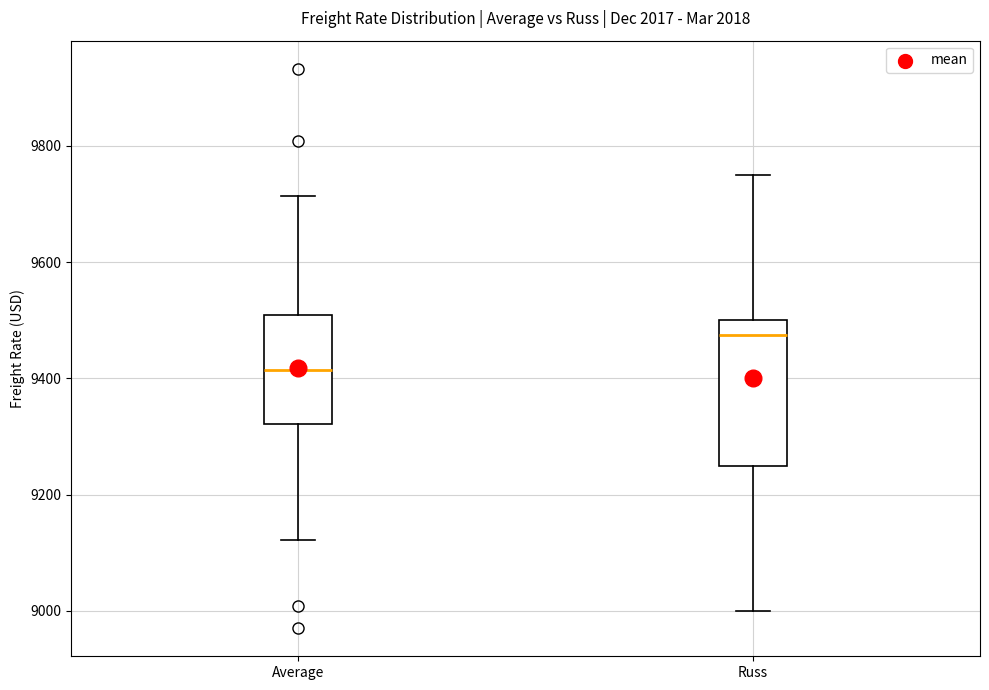

Where does the lower whisker of the box for Average end on the y-axis? The values are not printed on the chart, so give them approximately, as read against the axis.

9120